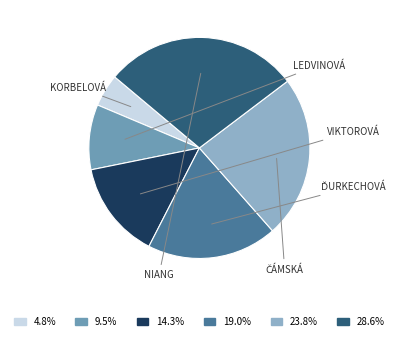

Is there a majority slice in this chart?

No